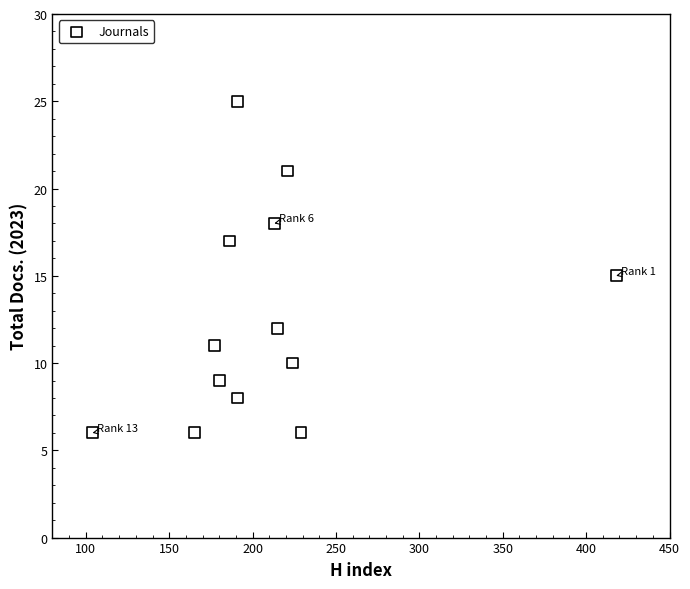

What is the range of Y values (max minus min)?

19